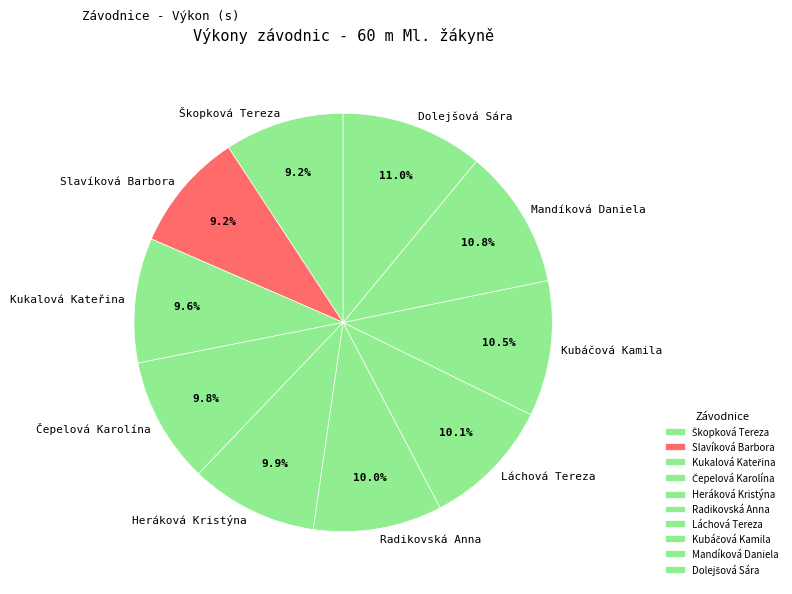

Count the number of slices in the pie.

10